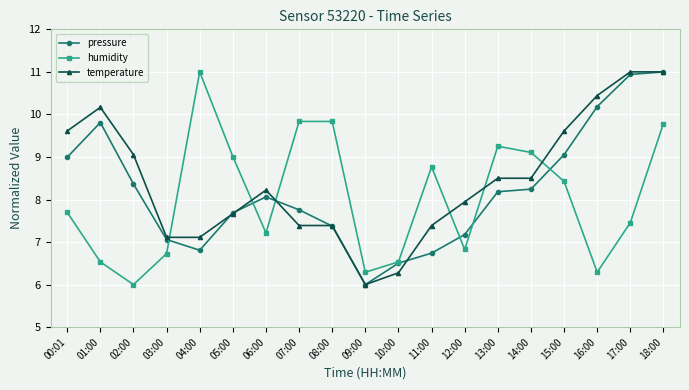

True or false: pressure has more than 1 interior local peaks.

True